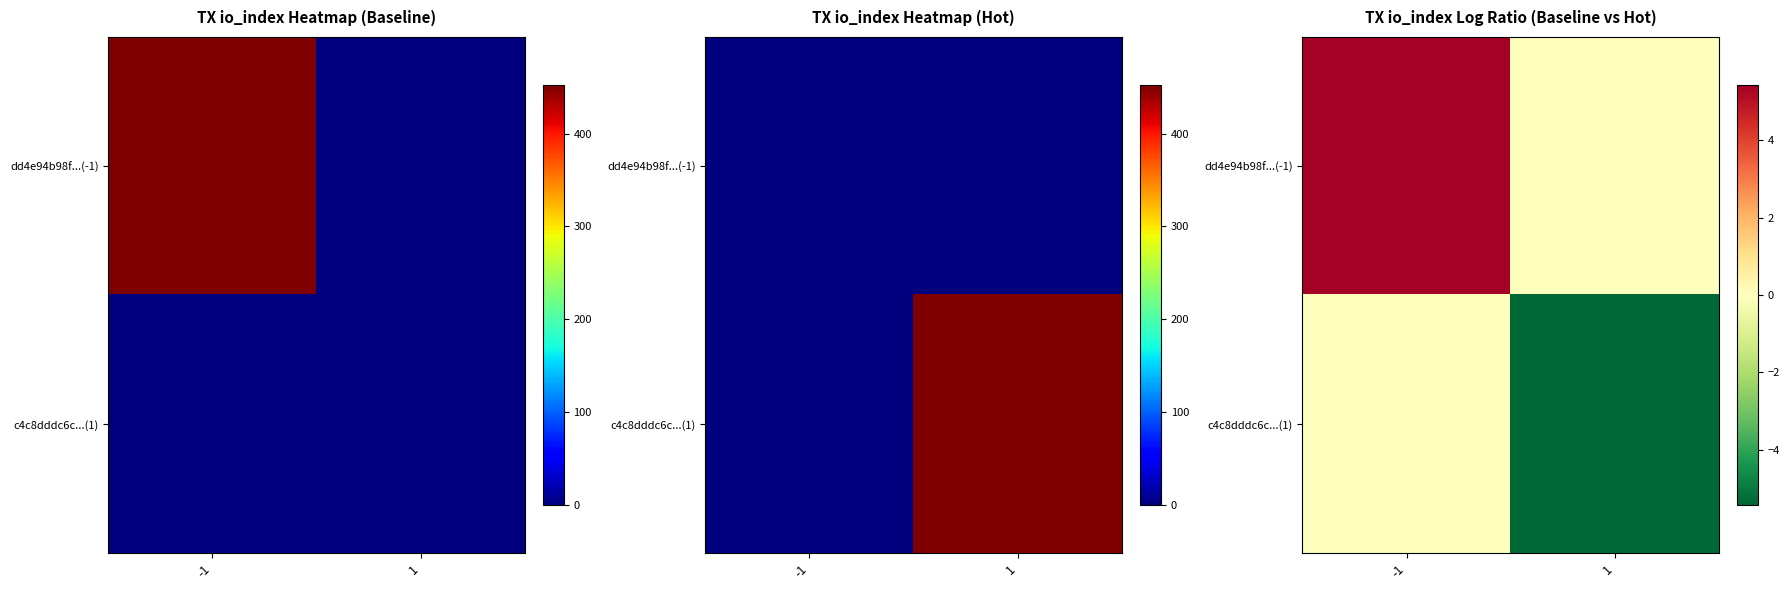

At which label is c4c8dddc6c...(1) closest to -2?

-1